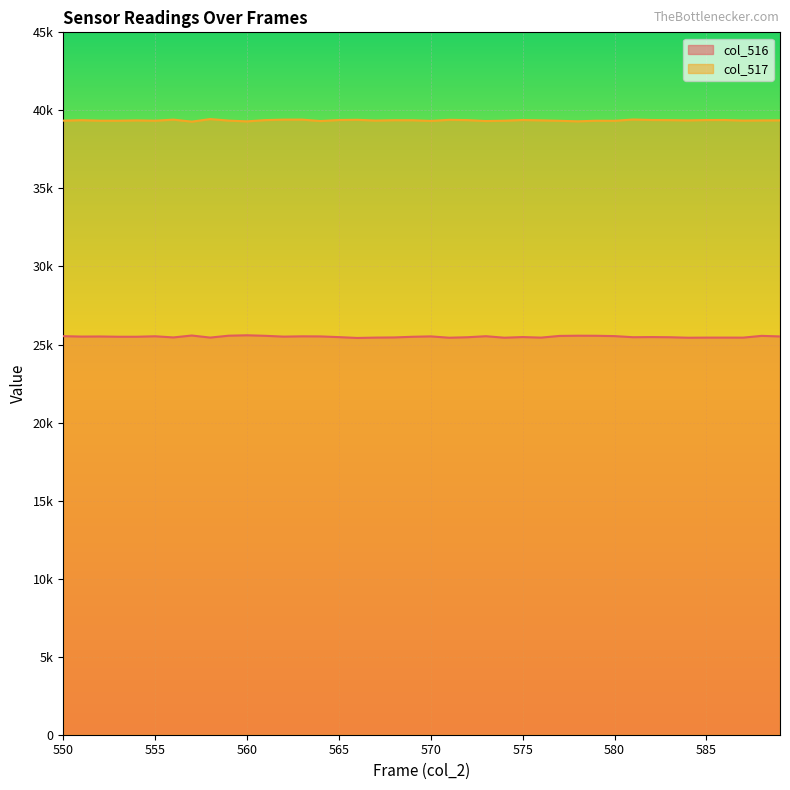

List the labels in order of col_517 value, smallest first.

557, 560, 578, 564, 573, 570, 580, 577, 555, 574, 579, 553, 552, 550, 559, 567, 587, 588, 554, 584, 576, 589, 569, 568, 551, 572, 583, 561, 585, 565, 586, 575, 582, 571, 566, 556, 562, 563, 581, 558